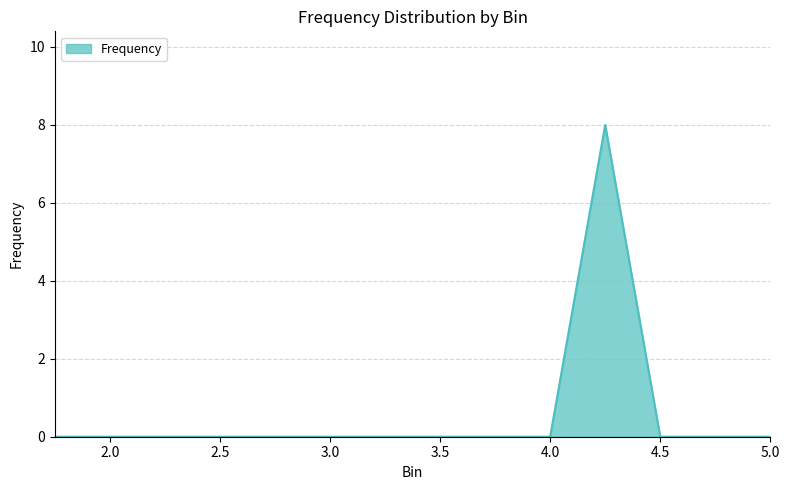

What is the average value?

1